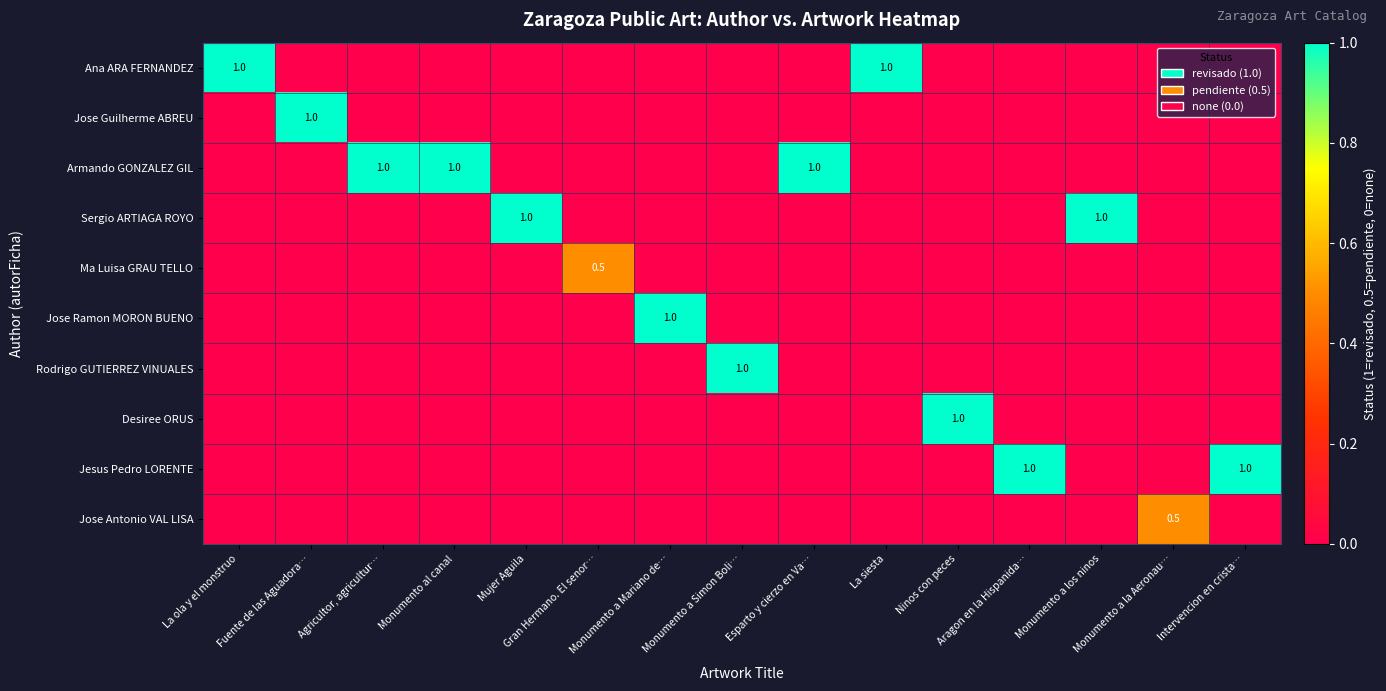

At how many categories does at least one series exceed 0?

15